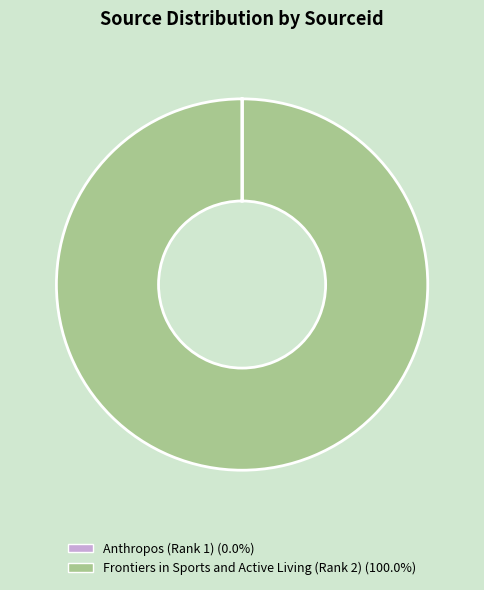

Is there any slice that represents more than half of the pie?

Yes